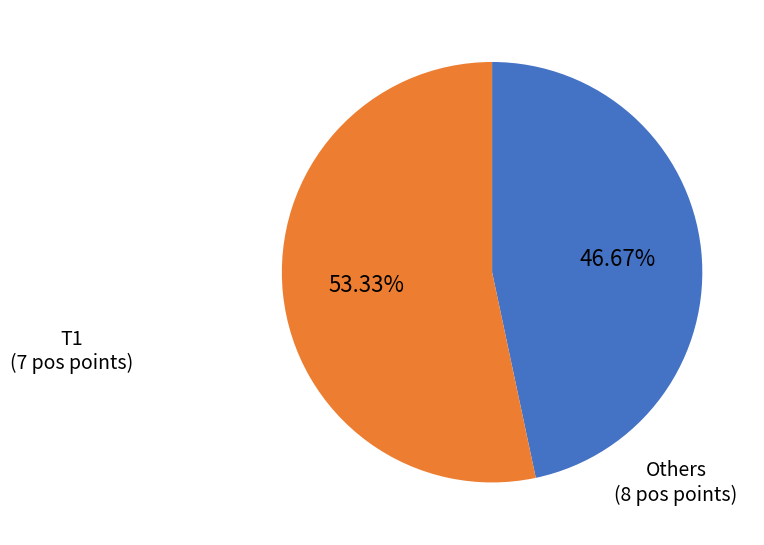

How many segments does this pie chart have?

2